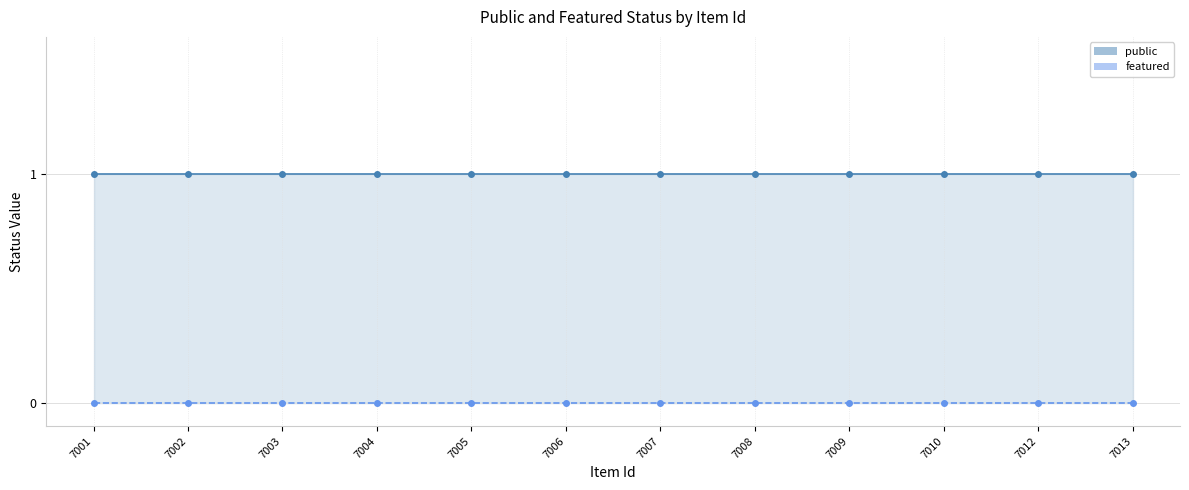

Where is public nearest to the value 1?

7001